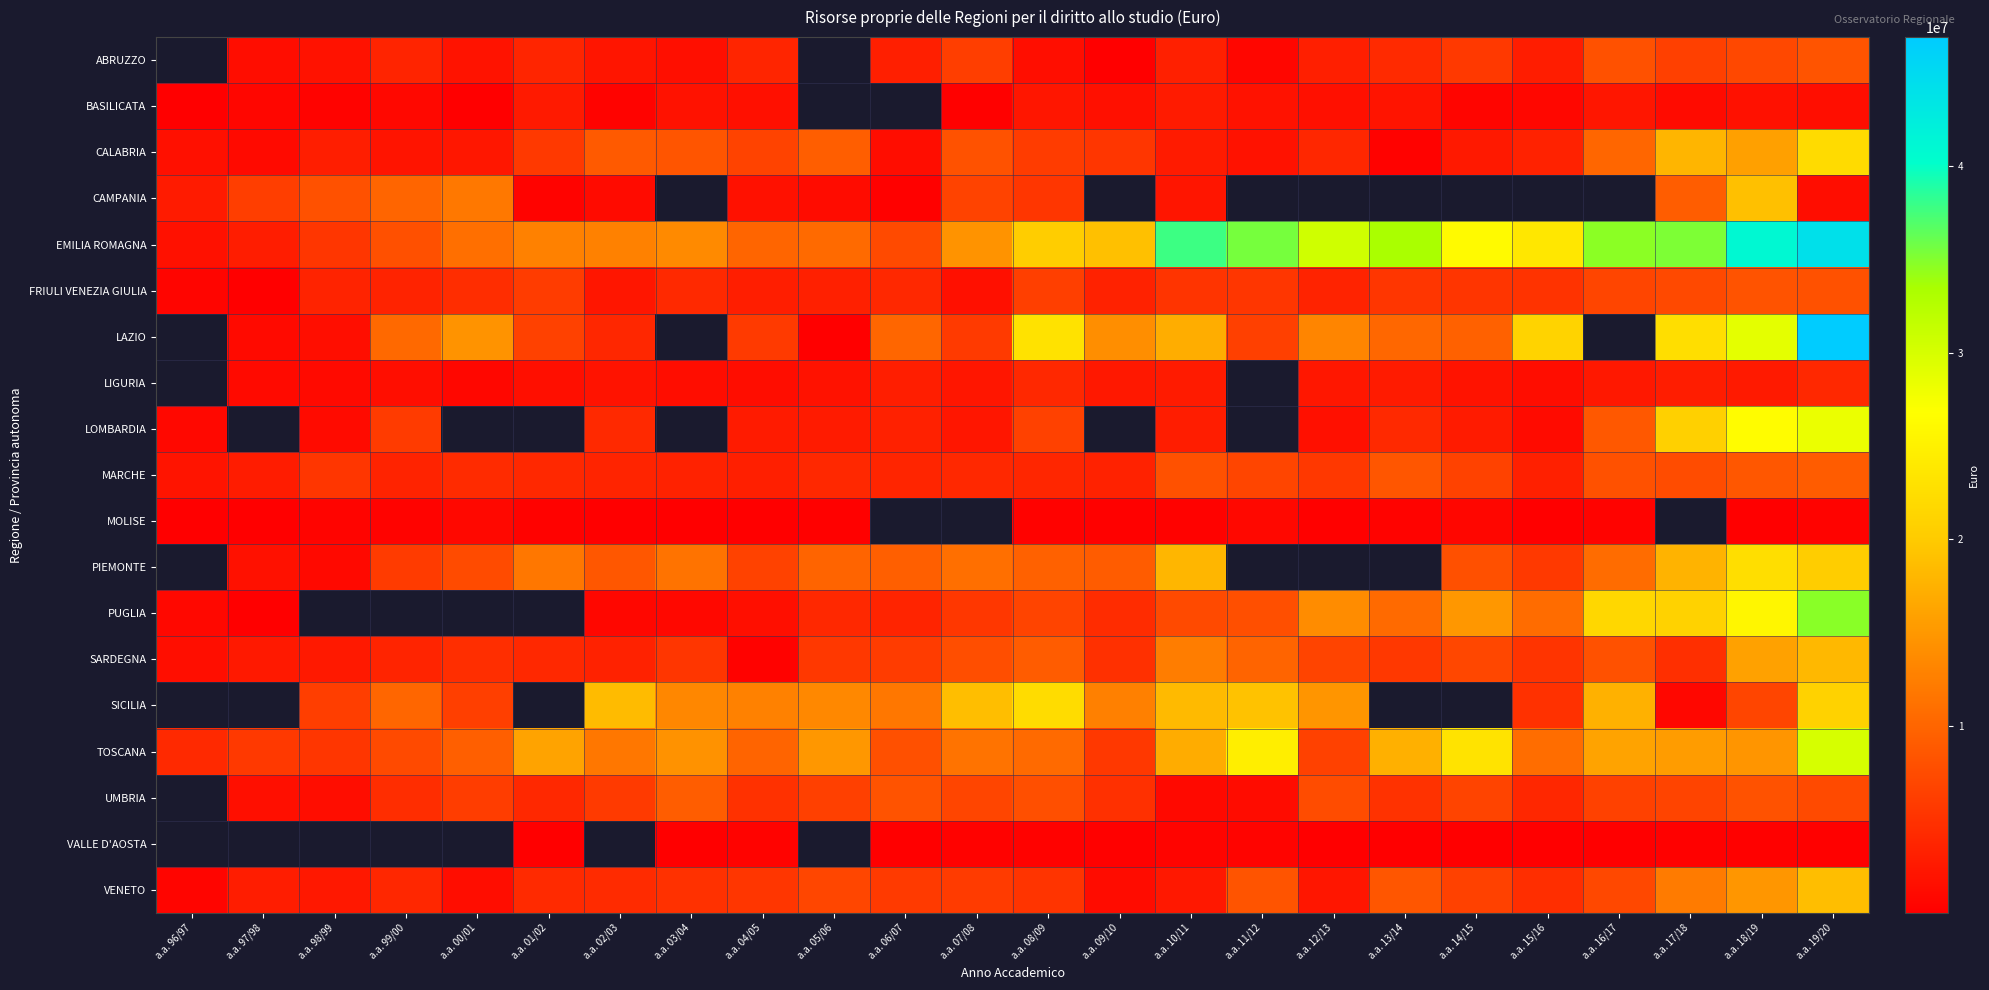

Between a.a. 97/98 and a.a. 04/05, which series saw the biggest shift?

EMILIA ROMAGNA